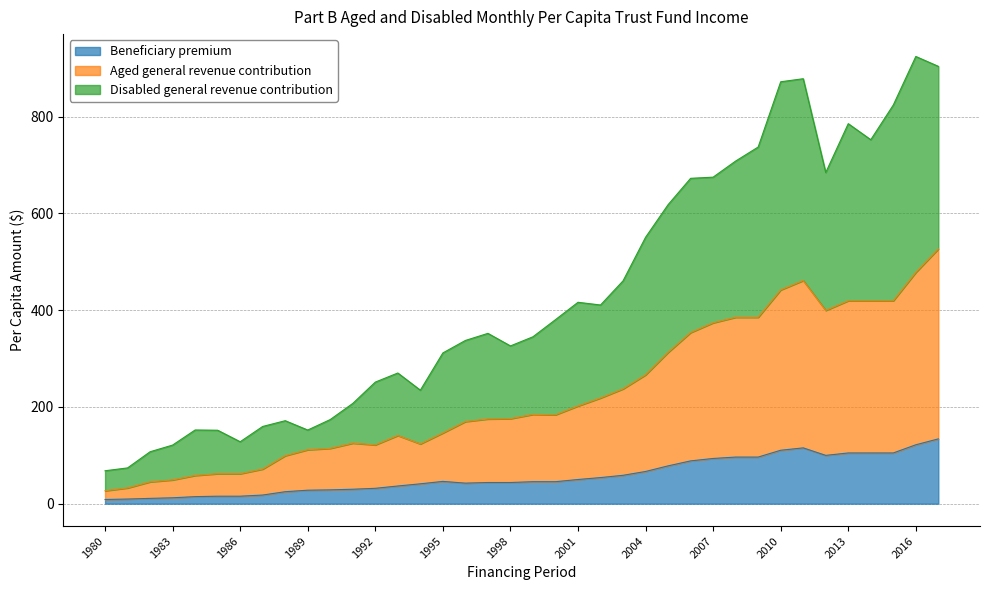

Count the number of data series in this chart.

3